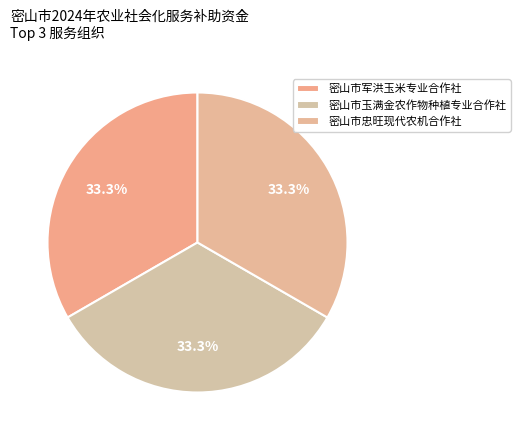

Is there any slice that represents more than half of the pie?

No